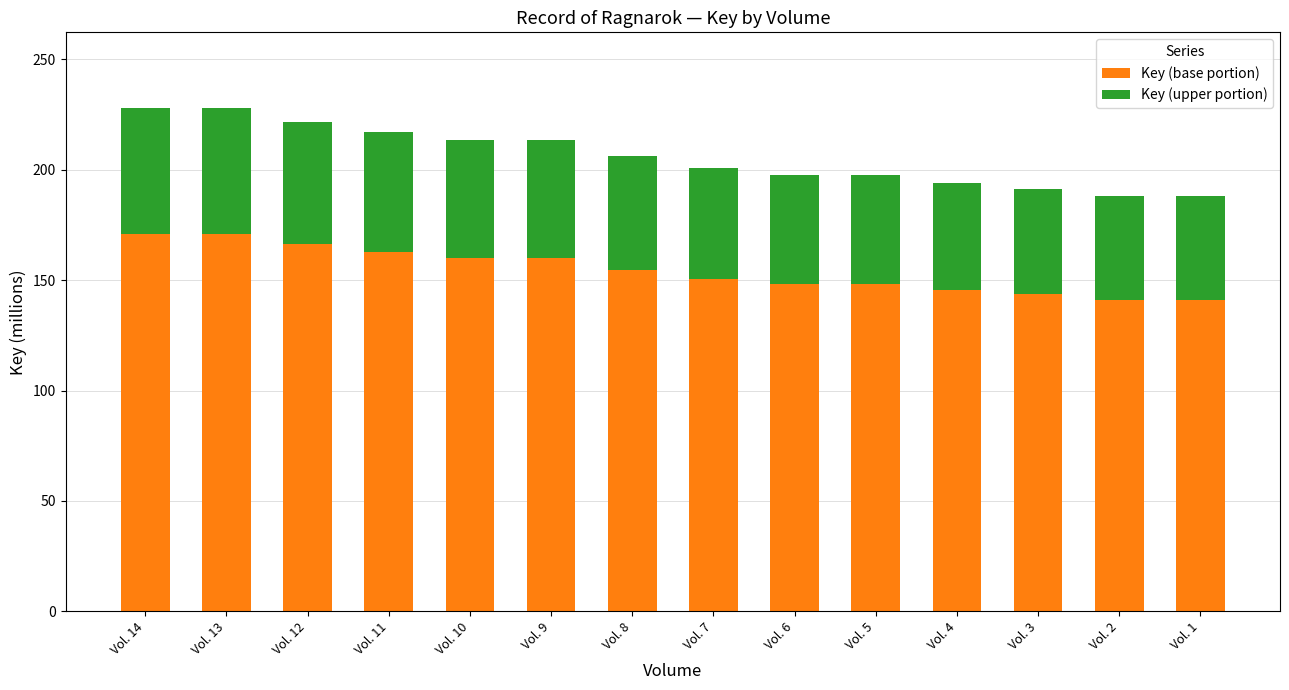

What is the difference between the maximum and minimum values in the Key (base portion) series?

30.1